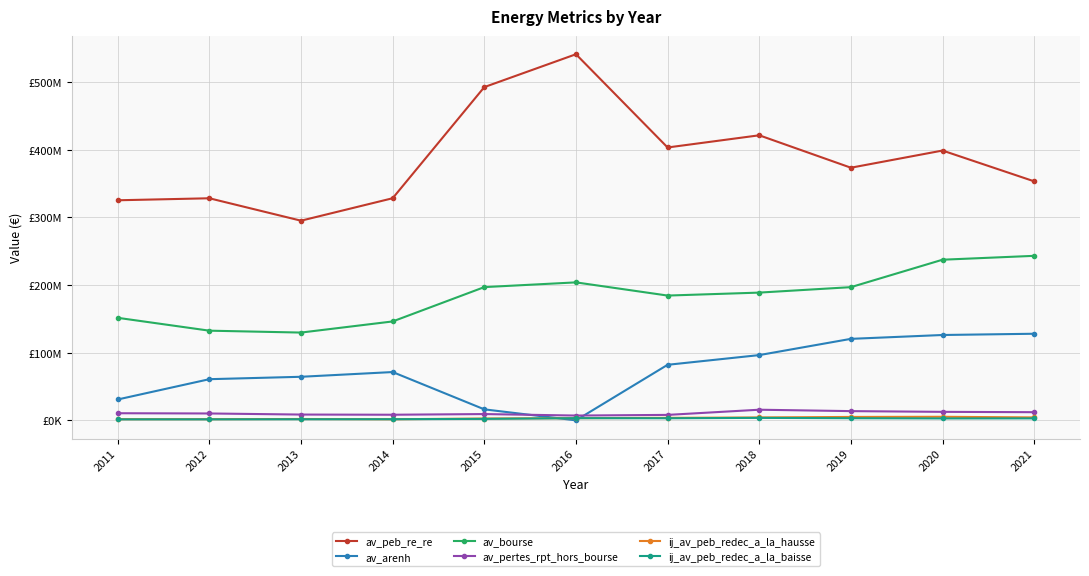

In av_peb_re_re, how many points are higher than both neighbors (excluding endpoints)?

4